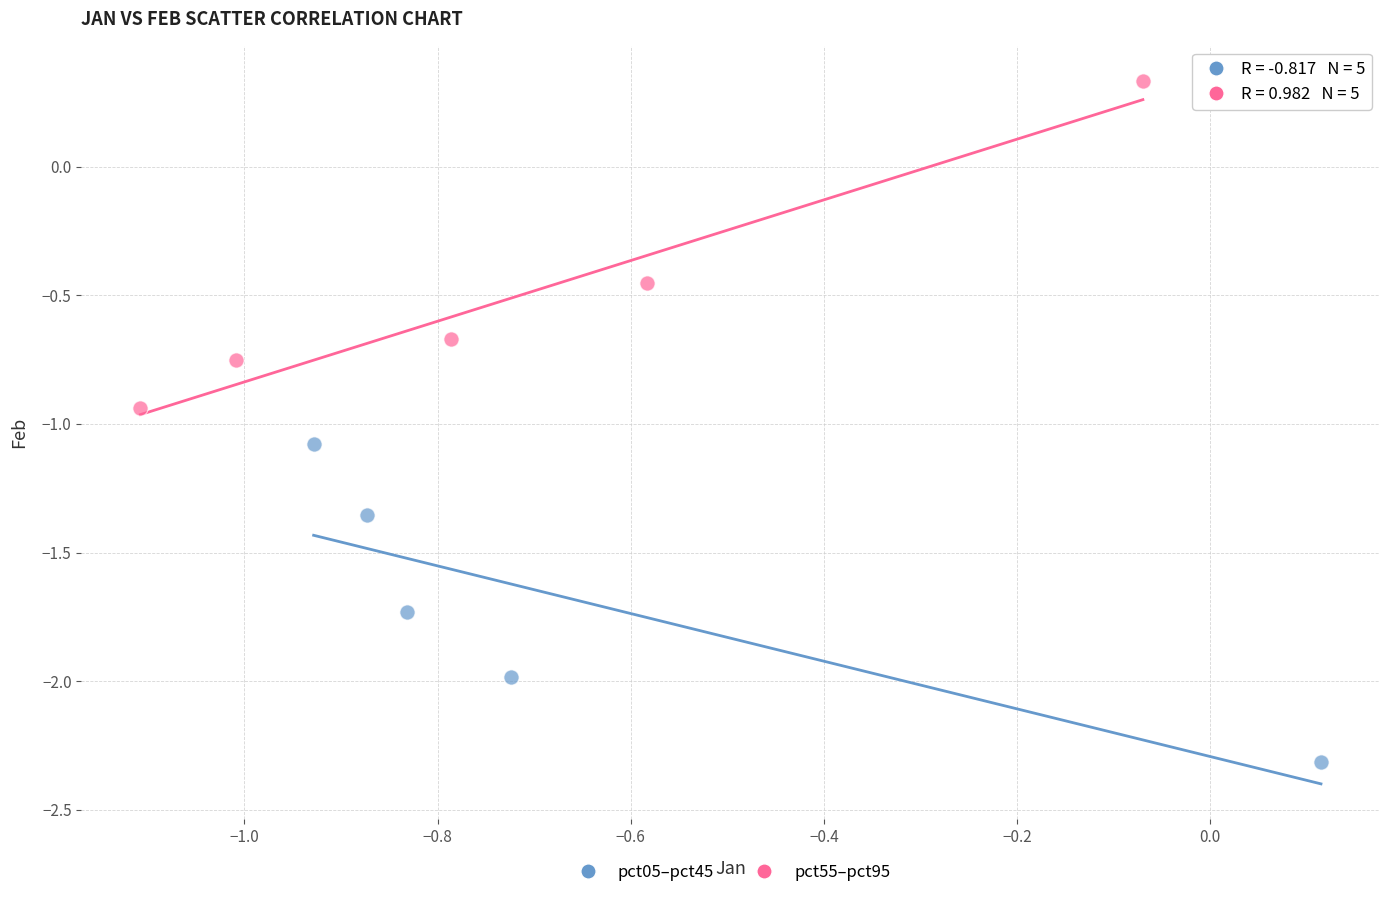

Which series reaches the maximum Y coordinate?

pct55–pct95